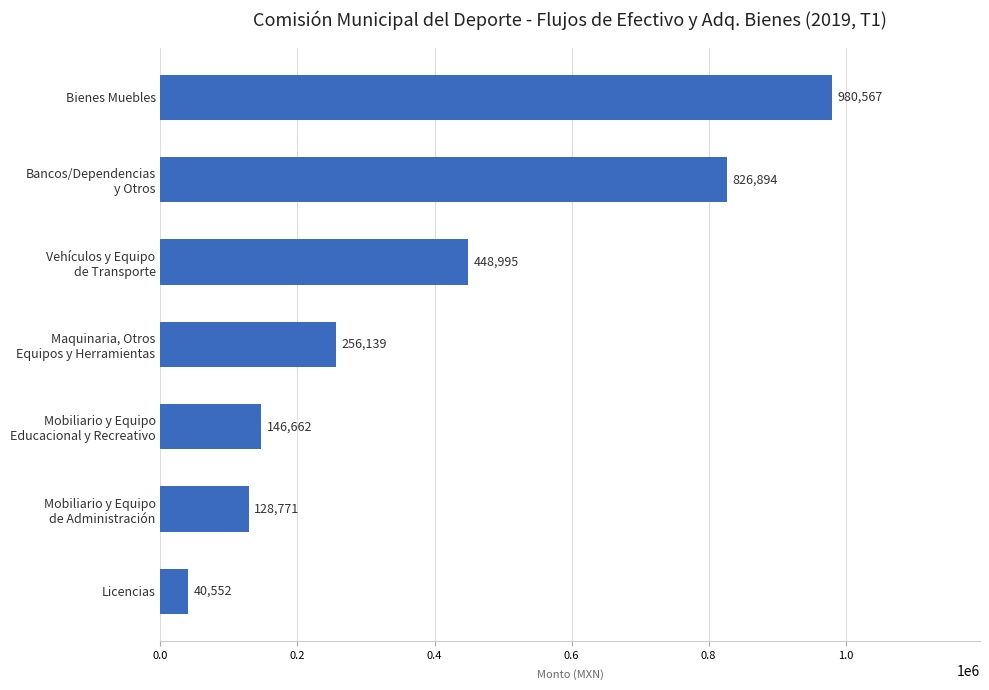

Which label corresponds to the smallest value in the chart?

Licencias